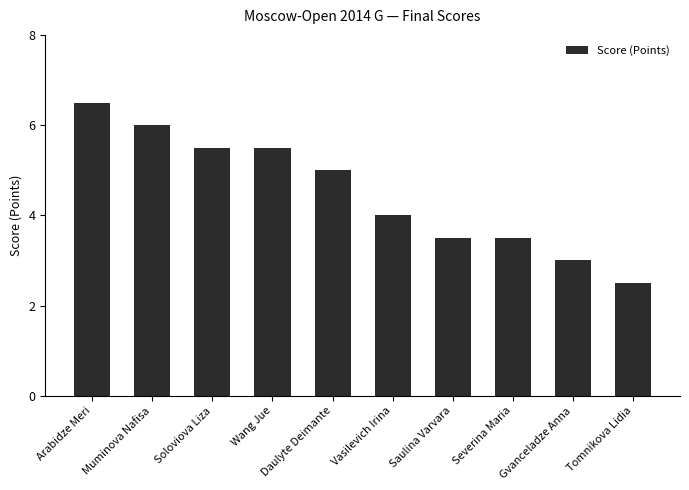

How many values are between 3 and 5?

5